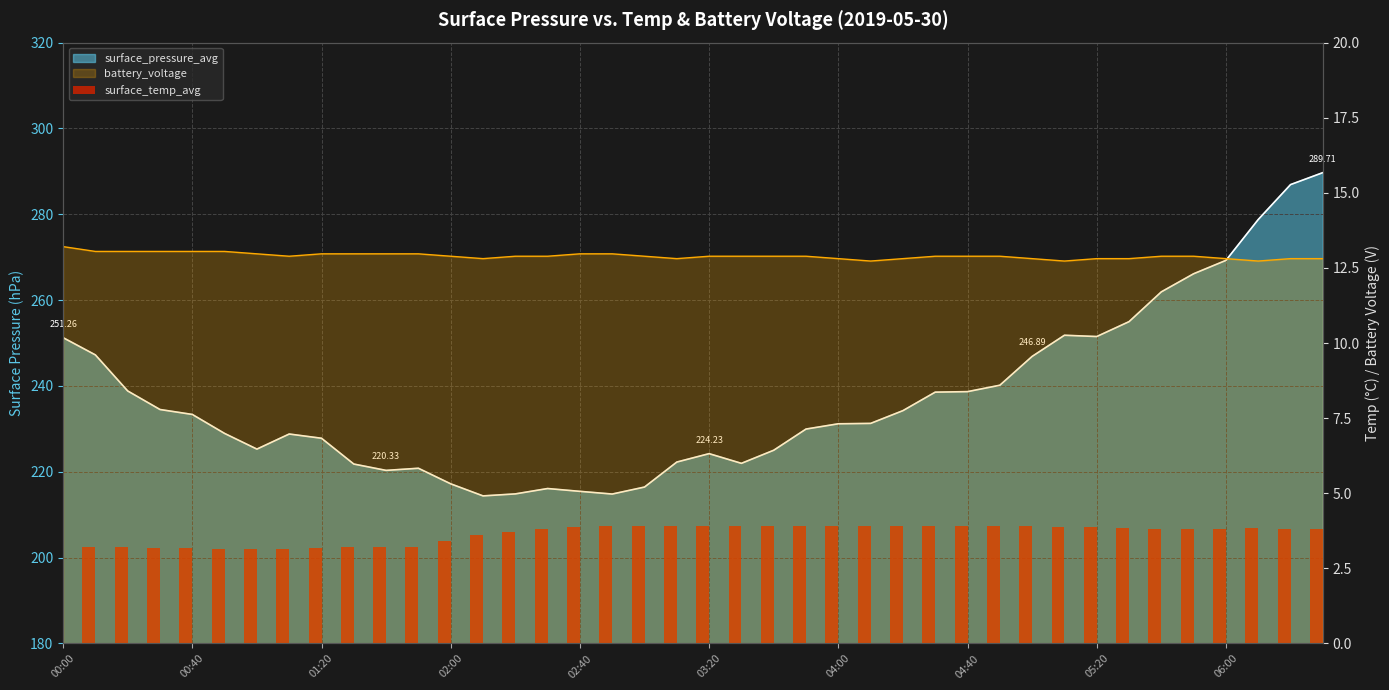

Is it true that the value at 02:00 is 1.9?

False